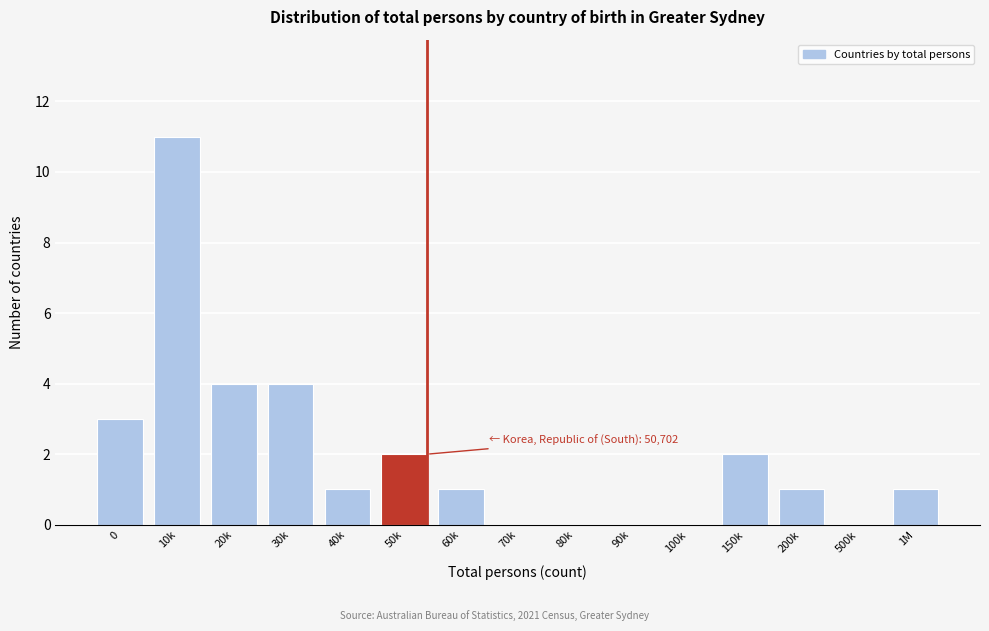

Reading left to right, what are all the values shown in this chart?

0=3	10k=11	20k=4	30k=4	40k=1	50k=2	60k=1	70k=0	80k=0	90k=0	100k=0	150k=2	200k=1	500k=0	1M=1